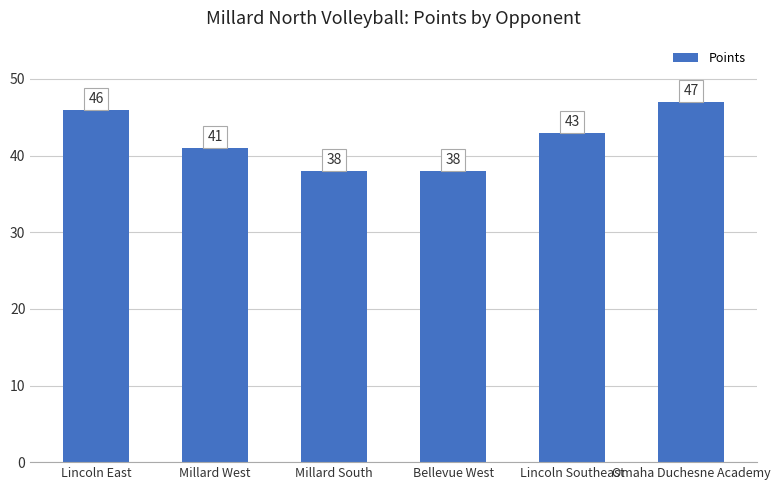

Where does the data first go above 43?

Lincoln East